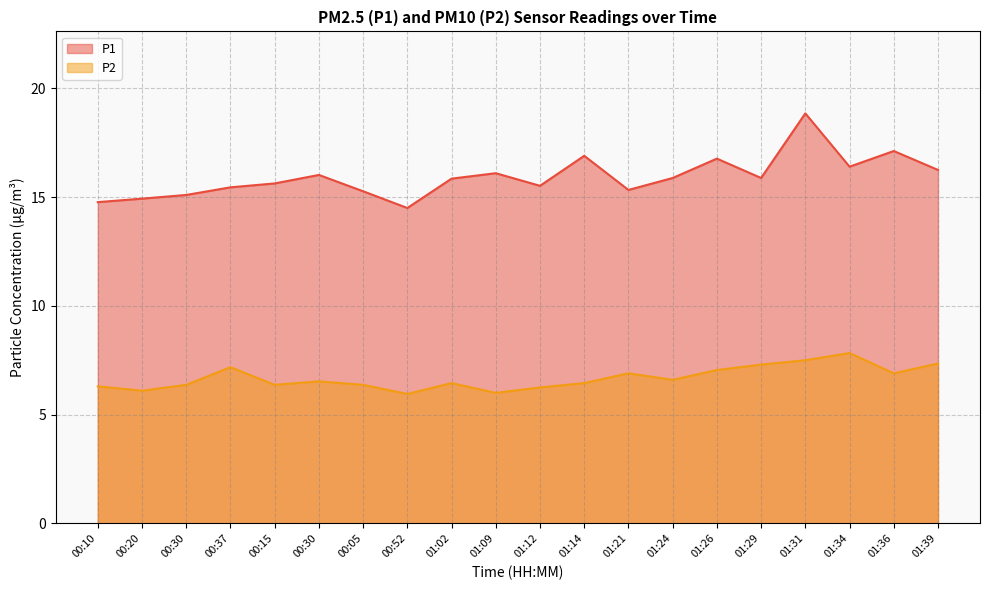

Reading left to right, transcribe all the data shown in this chart.

P1: 14.8	14.9	15.1	15.4	15.6	16.0	15.3	14.5	15.8	16.1	15.5	16.9	15.3	15.9	16.8	15.9	18.9	16.4	17.1	16.2
P2: 6.3	6.1	6.4	7.2	6.4	6.5	6.4	6.0	6.5	6.0	6.2	6.5	6.9	6.6	7.0	7.3	7.5	7.8	6.9	7.3